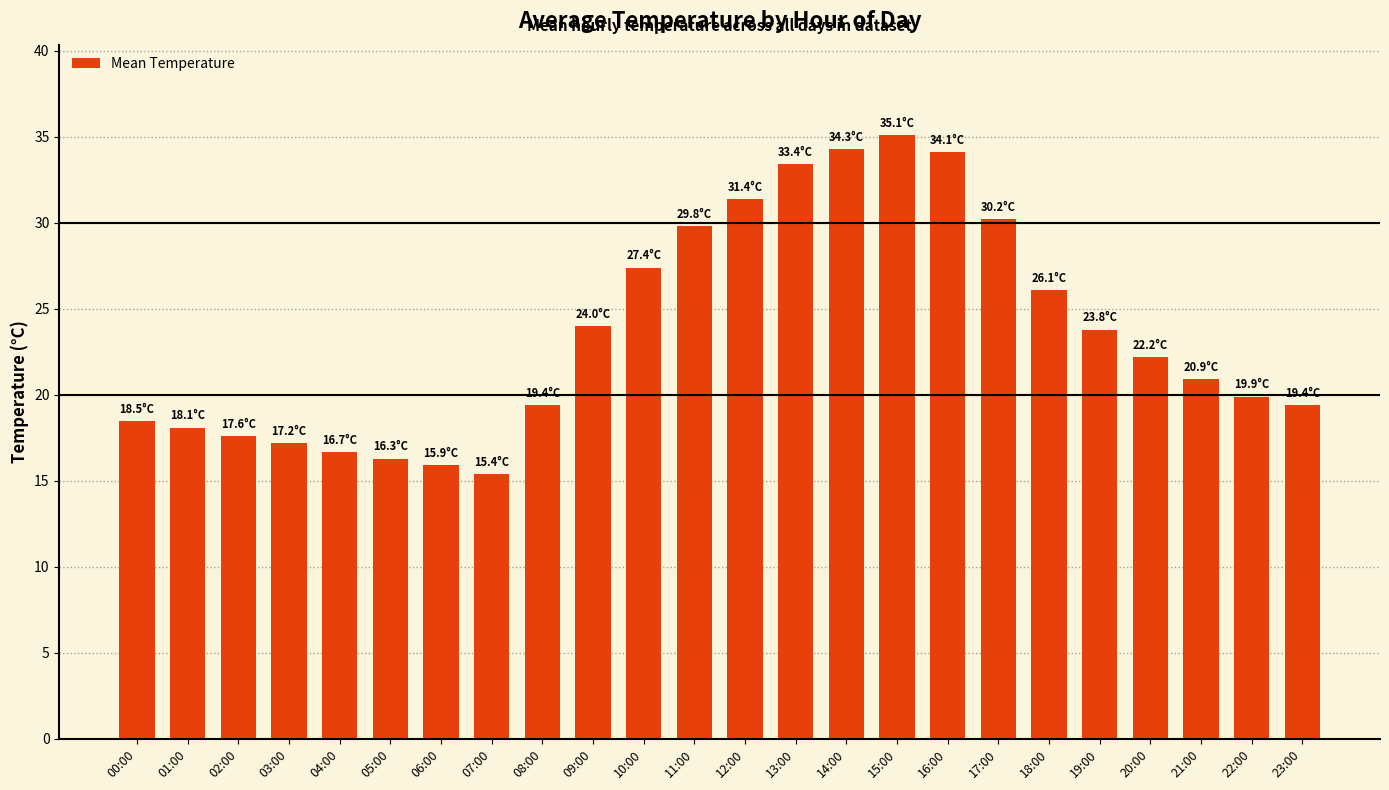

What position from the left is 04:00?

5